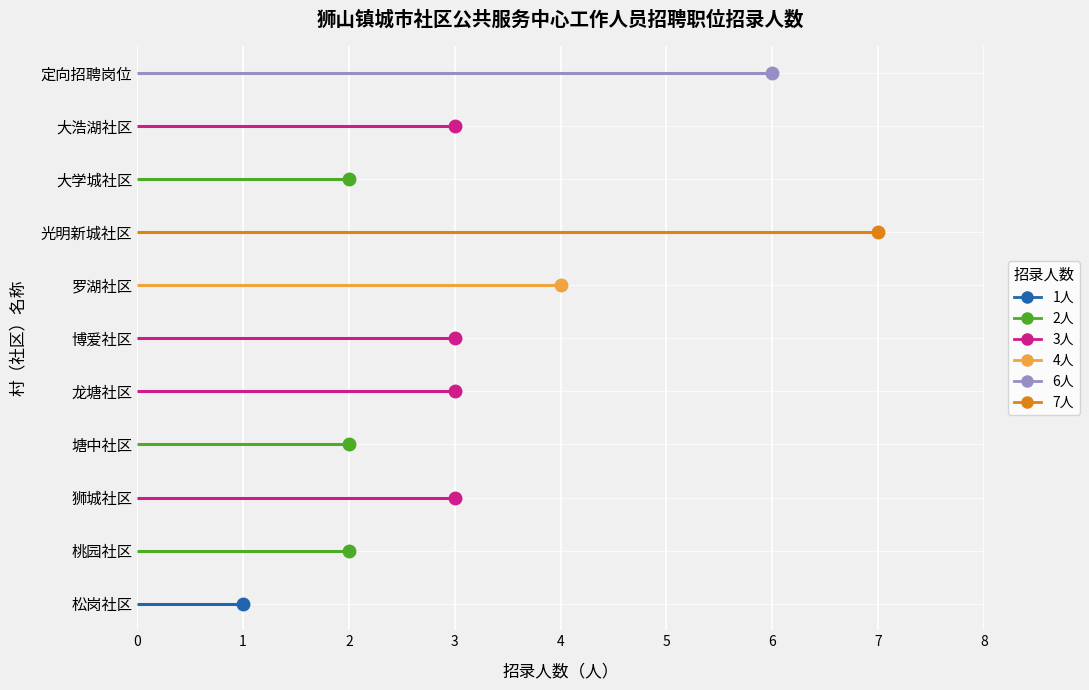

Is it true that the value at 光明新城社区 is 7?

True